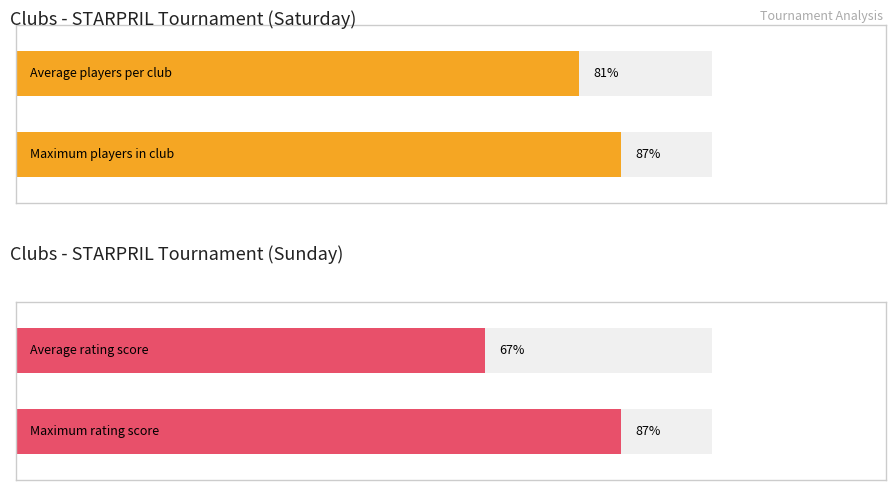

What is the difference between the highest and lowest values at 0?

12.0